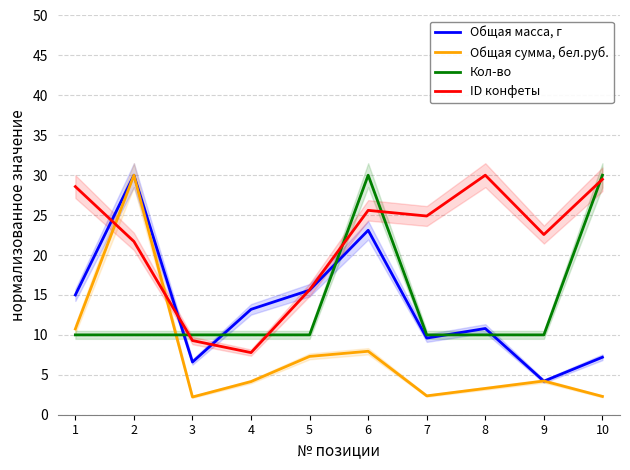

Reading left to right, transcribe all the data shown in this chart.

Общая масса, г: 1=15.0	2=30.0	3=6.6	4=13.2	5=15.6	6=23.1	7=9.6	8=10.8	9=4.2	10=7.2
Общая сумма, бел.руб.: 1=10.7	2=30.0	3=2.2	4=4.2	5=7.3	6=7.9	7=2.4	8=3.3	9=4.2	10=2.3
Кол-во: 1=10.0	2=10.0	3=10.0	4=10.0	5=10.0	6=30.0	7=10.0	8=10.0	9=10.0	10=30.0
ID конфеты: 1=28.6	2=21.7	3=9.3	4=7.8	5=15.6	6=25.6	7=24.9	8=30.0	9=22.6	10=29.5